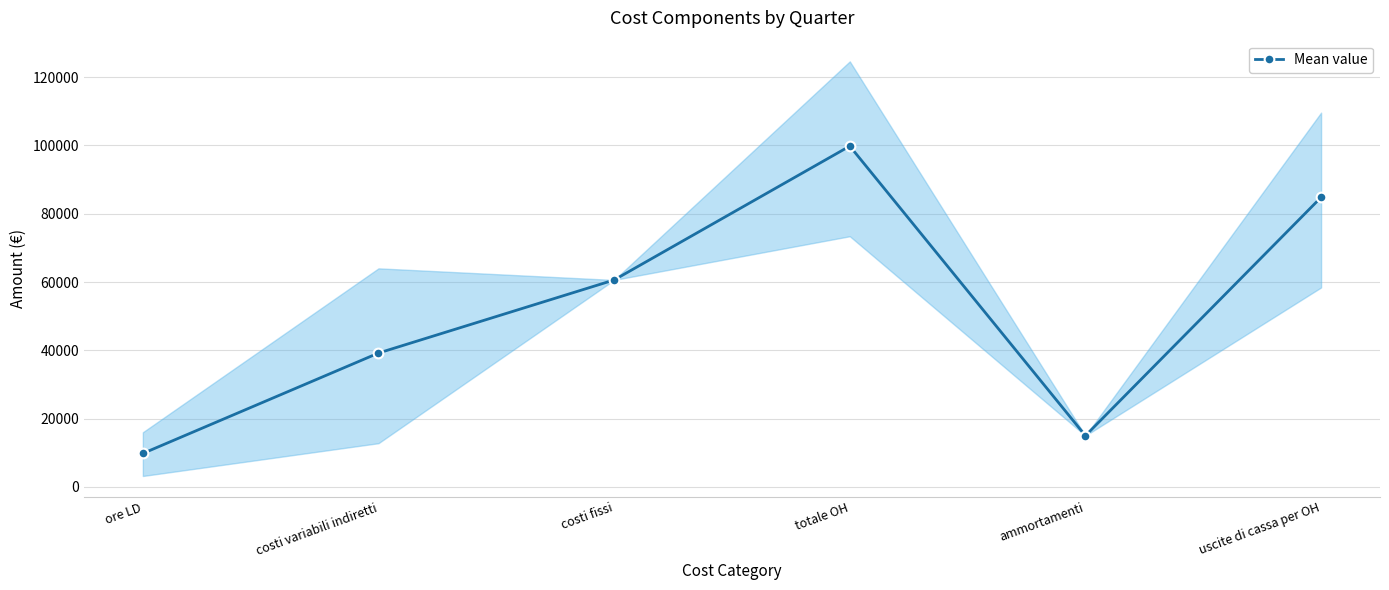

What is the value of the 2nd point from the left?

39200